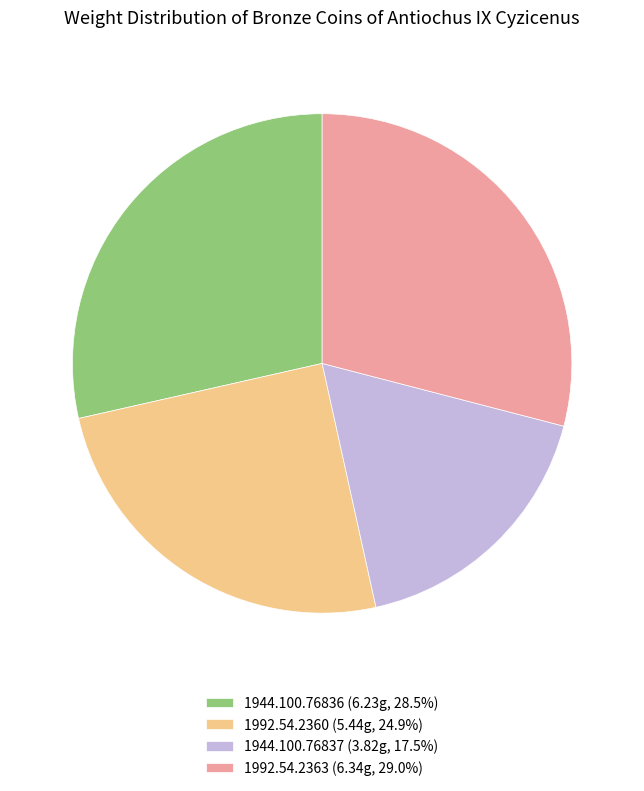

True or false: 1944.100.76837 accounts for 6% of the total.

False